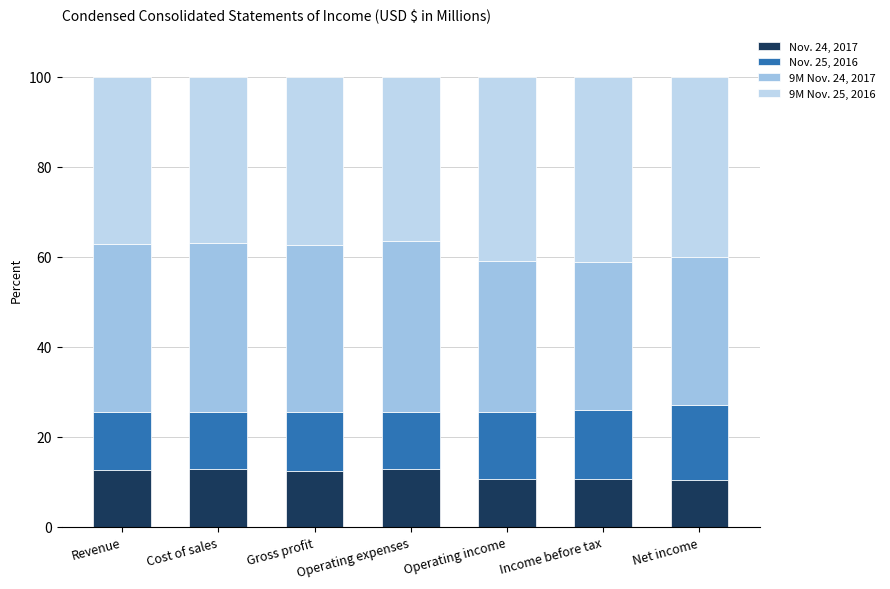

Does the chart contain stacked bars?

Yes